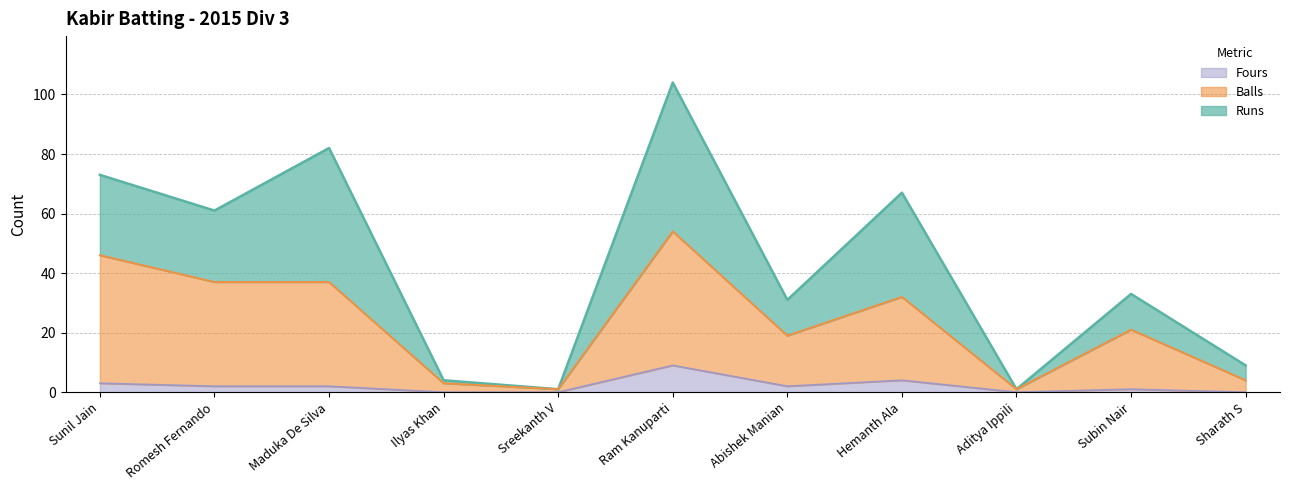

Where does the Fours series first go above 2?

Sunil Jain